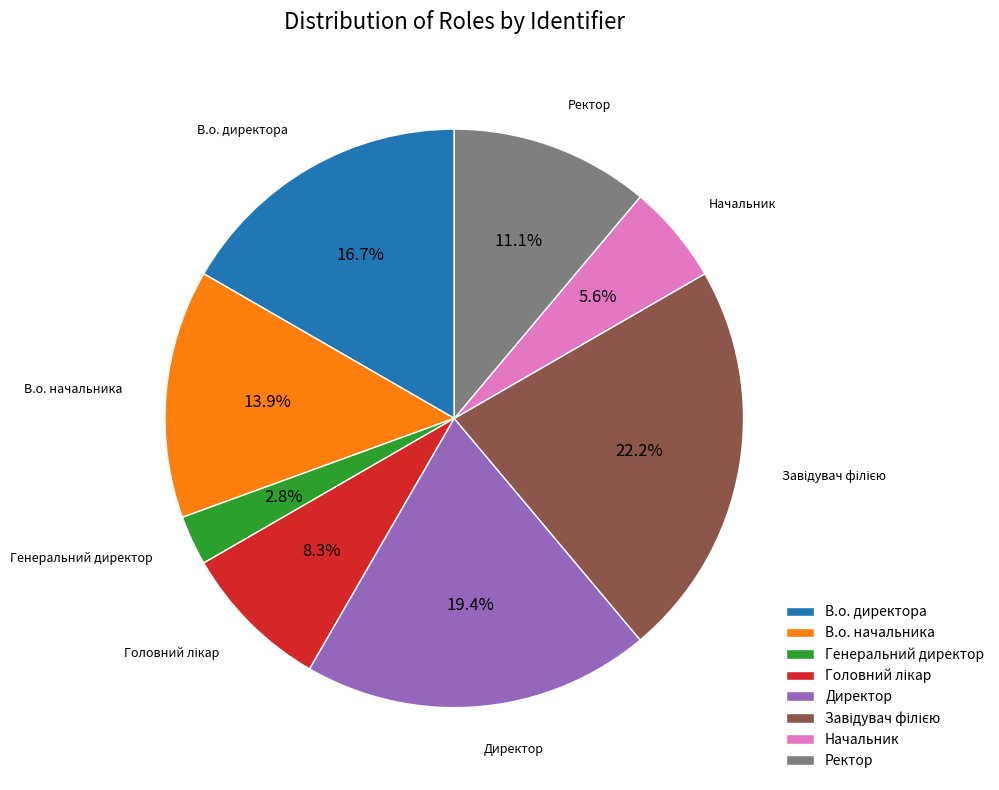

What is the smallest slice in the pie chart?

Генеральний директор